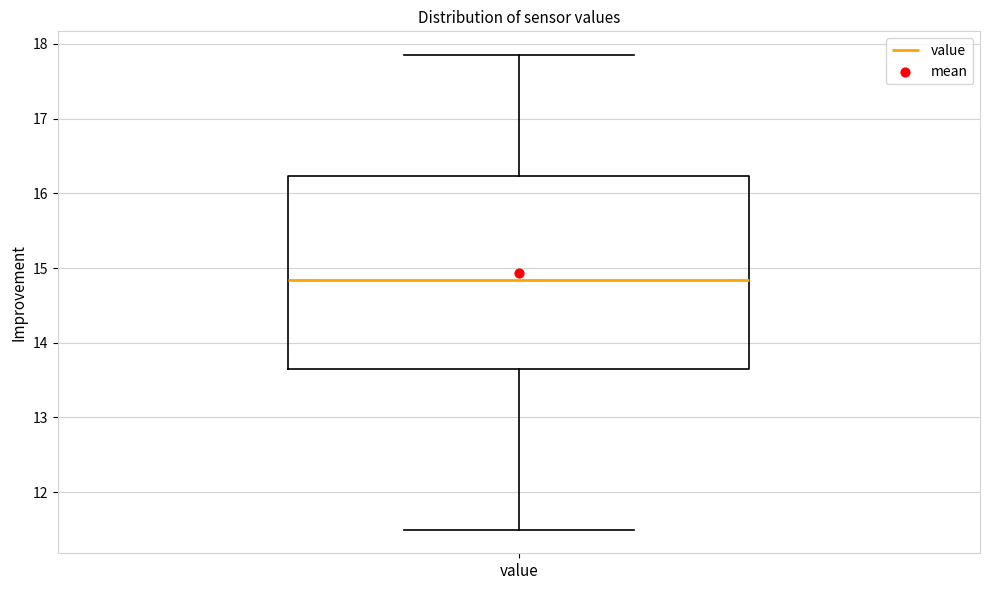

Transcribe this box plot: give where the median line is, the range the box spans, and where the two whiskers end, as read against the y-axis. The values are not printed on the chart, so give them approximately, as read against the axis.

median 14.8, box 13.7 to 16.2, whiskers 11.5 to 17.9